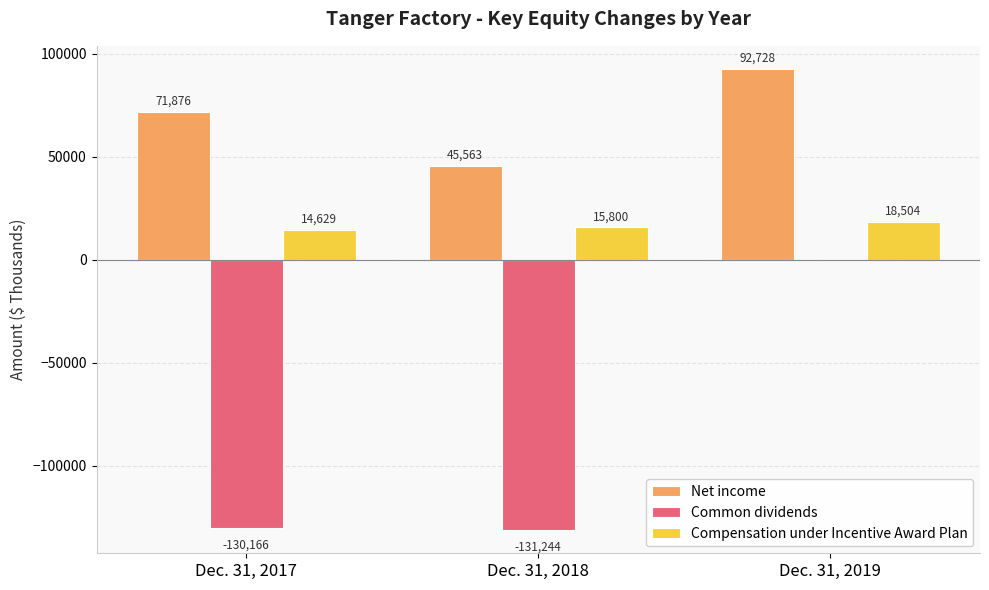

What is the sum of all Net income values?

210167